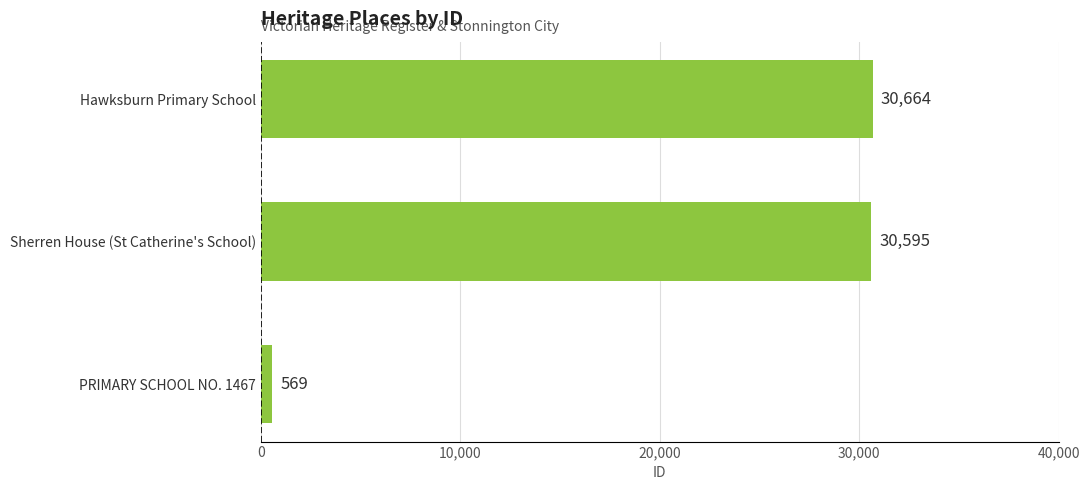

Between PRIMARY SCHOOL NO. 1467 and Sherren House (St Catherine's School), which is larger?

Sherren House (St Catherine's School)